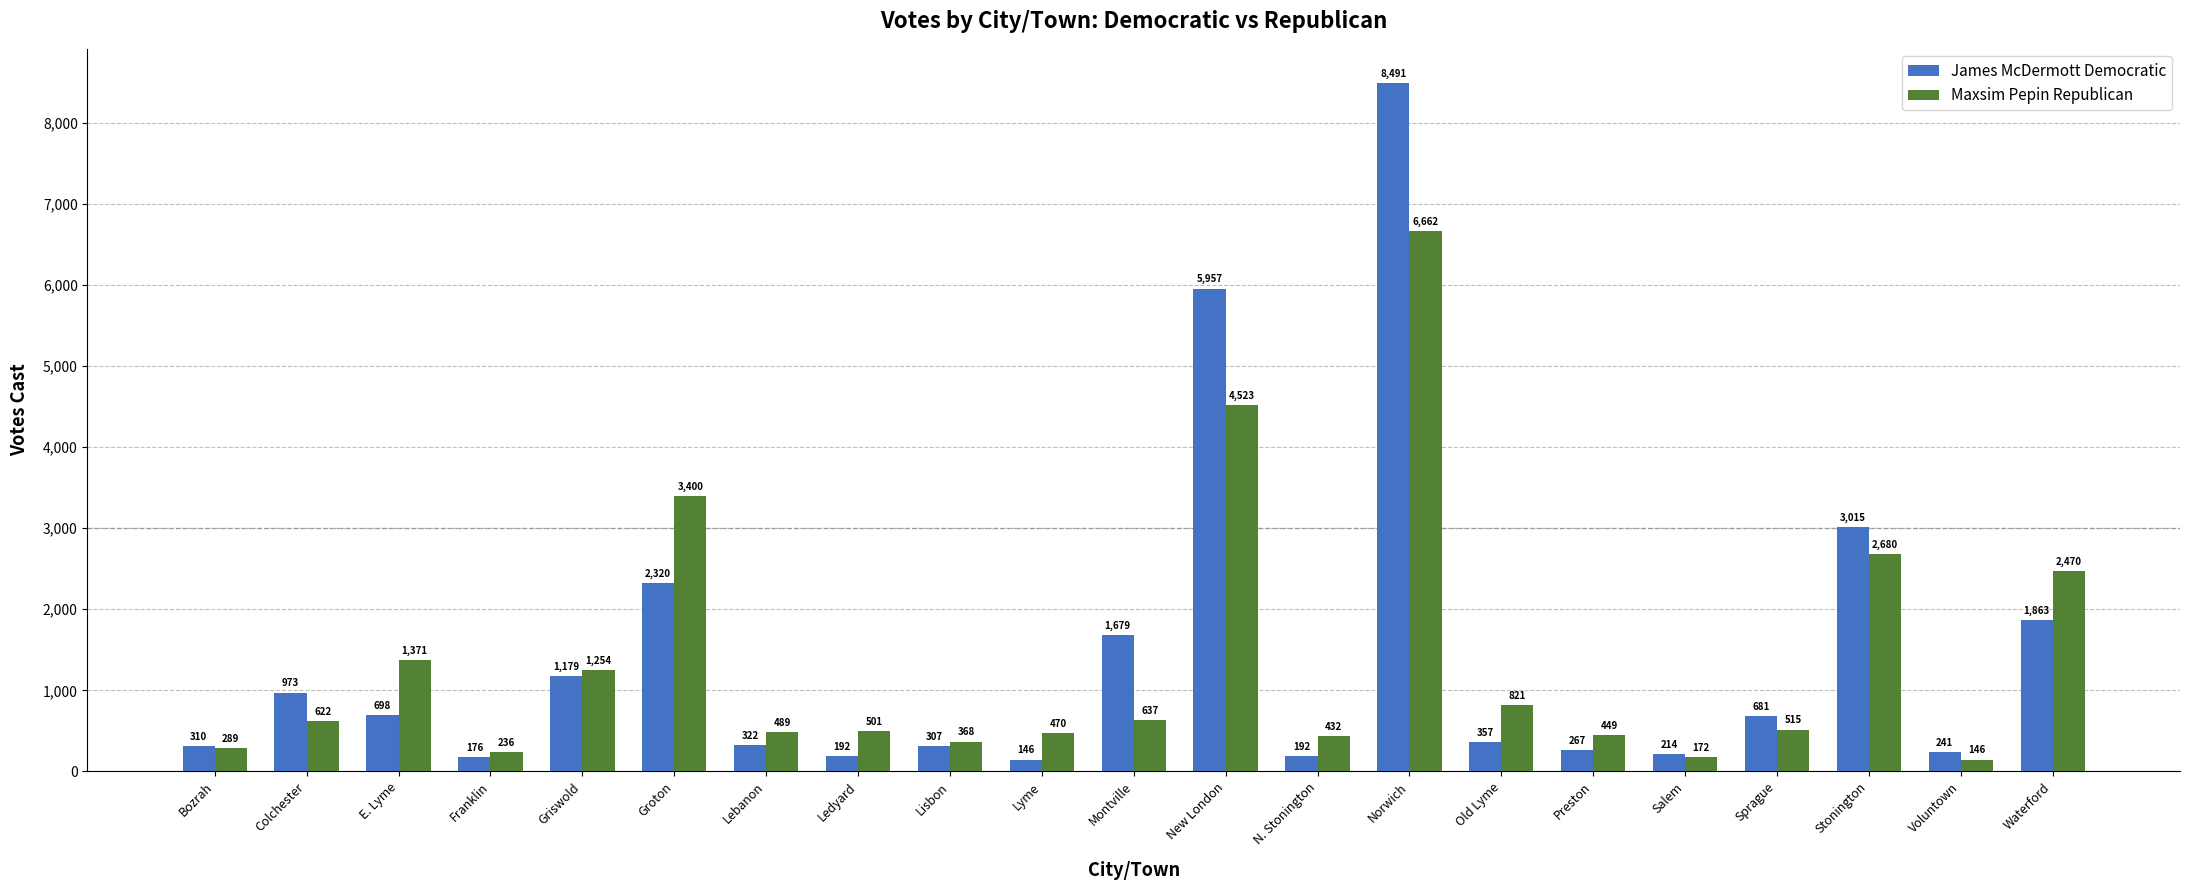

What is the minimum value for James McDermott Democratic?

146